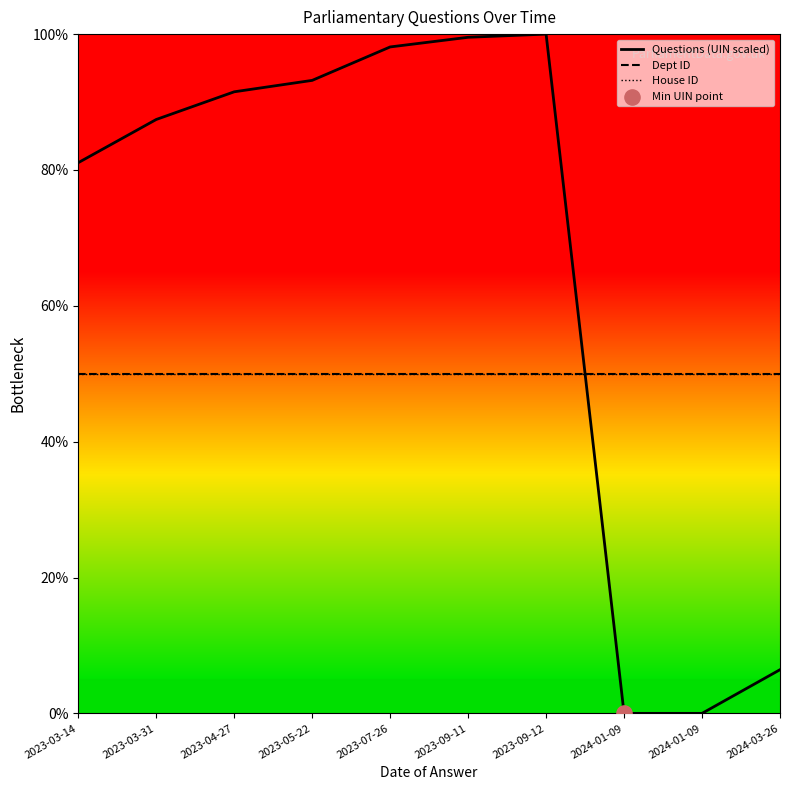

What are all the series names shown in the legend?

Questions (UIN scaled), Dept ID, House ID